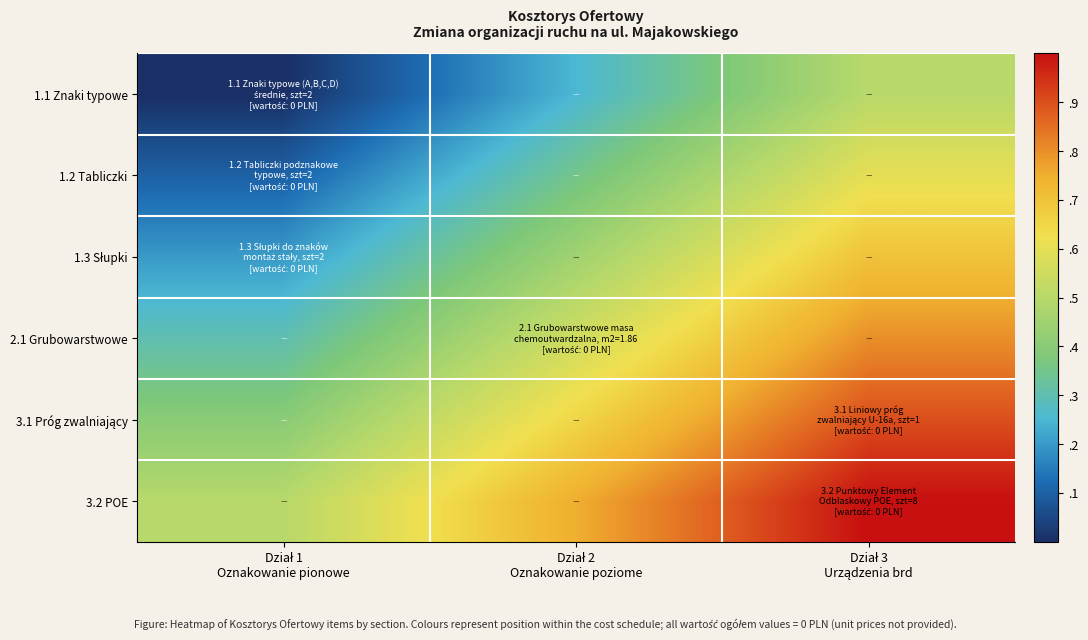

What is the spread (max minus min) of values at Dział 2
Oznakowanie poziome?

0.5